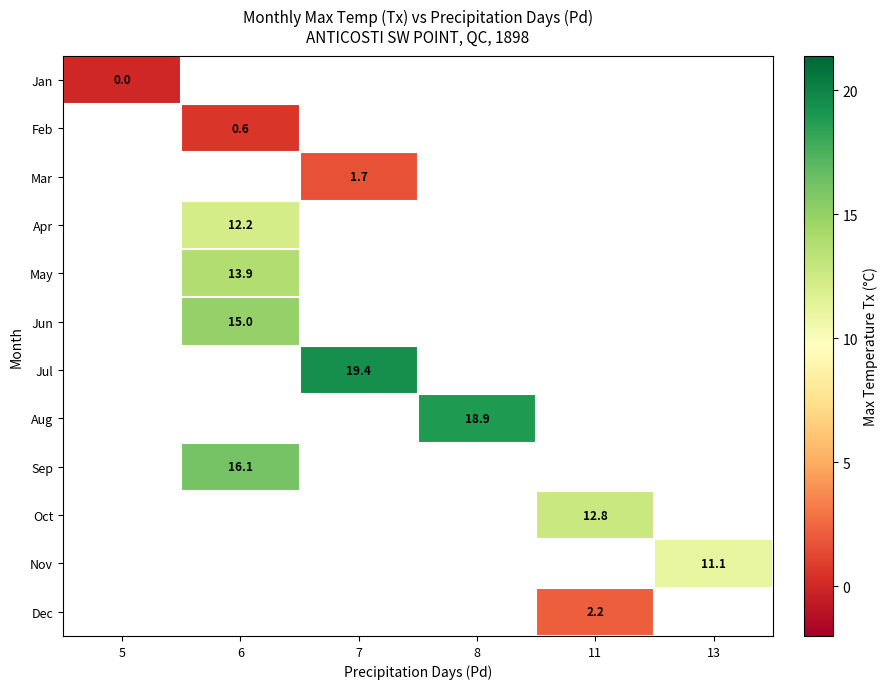

The Aug series shows 18.9 at 8. True or false?

True